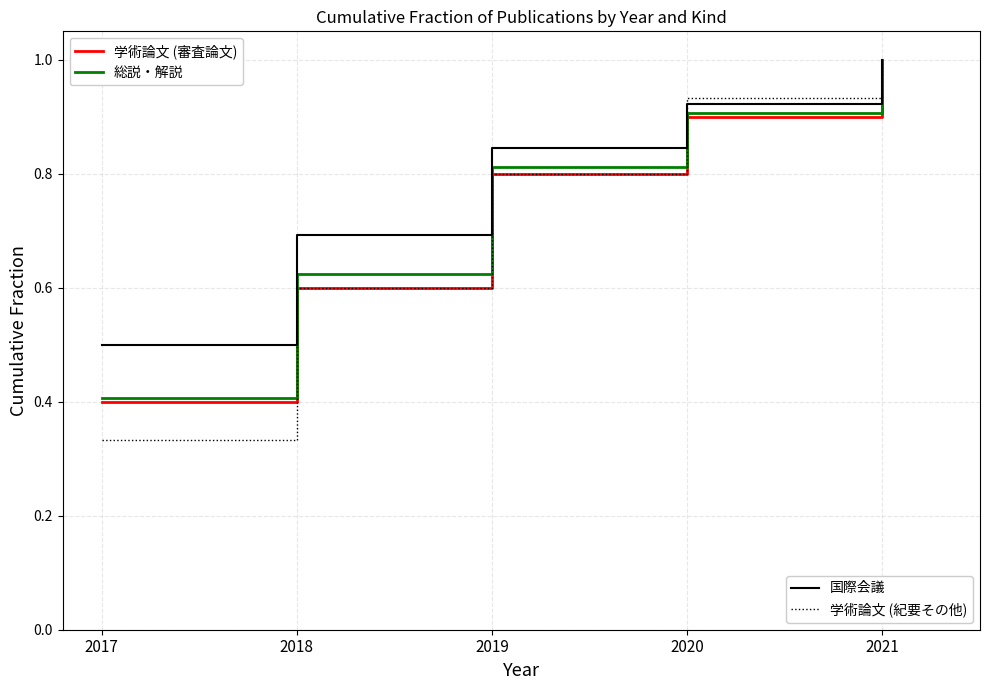

What is the total value across all series at 2018?

2.5